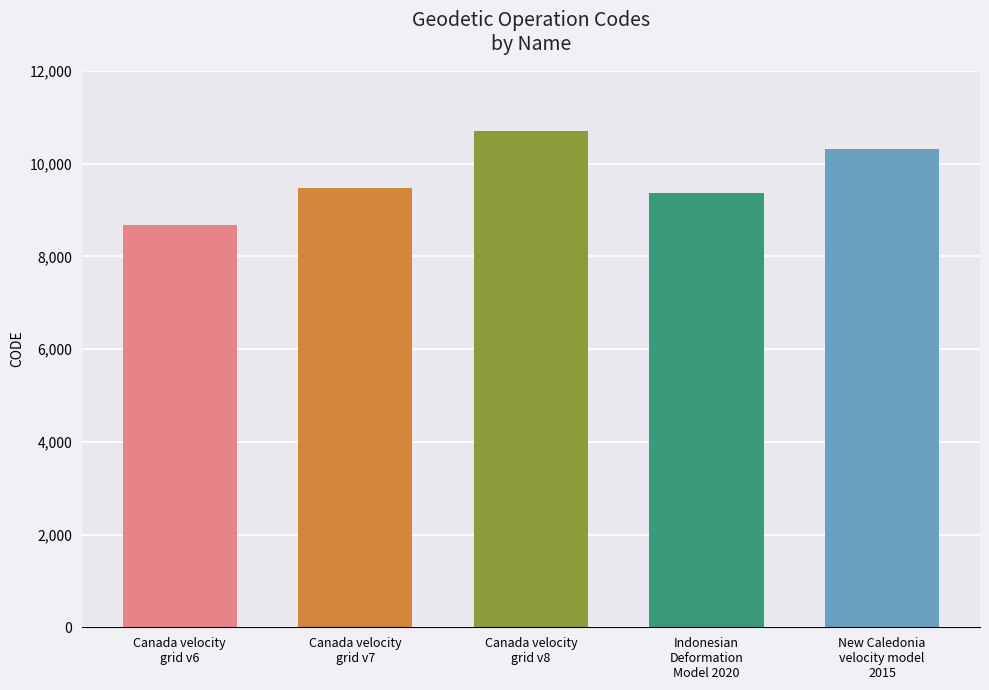

What is the sum of all values?

48564